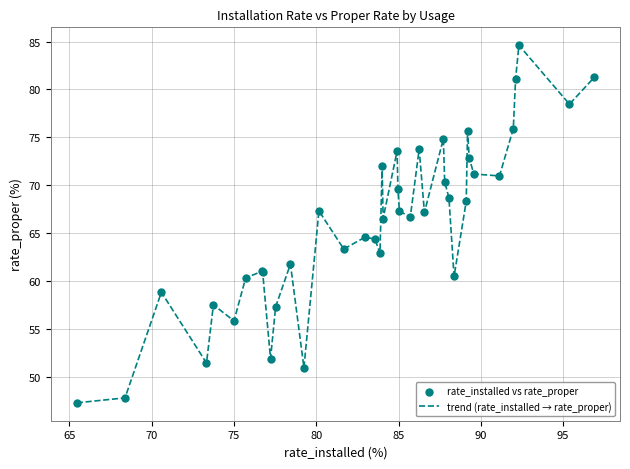

What is the smallest value displayed?

47.3